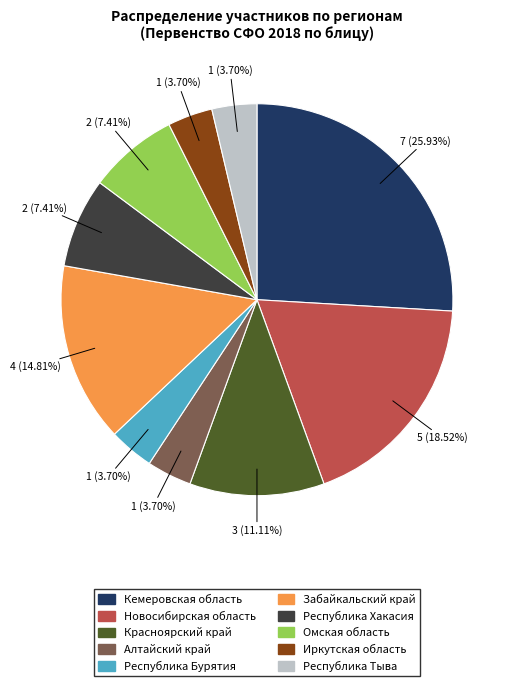

To the nearest percent, what is the combined percentage of Омская область and Республика Тыва?

11%